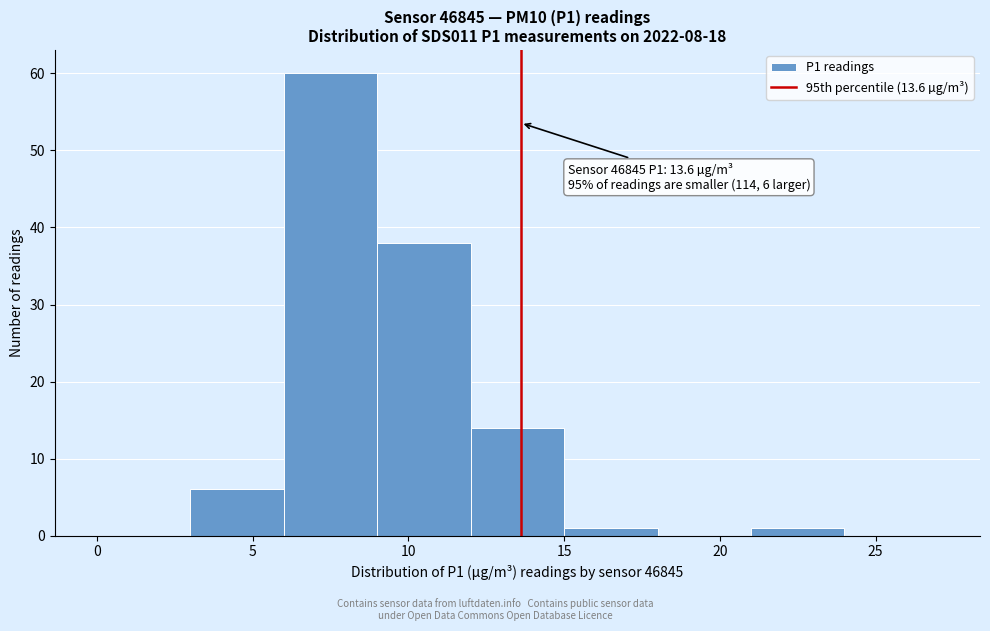

Which range on the x-axis has the tallest bar?

6 to 9